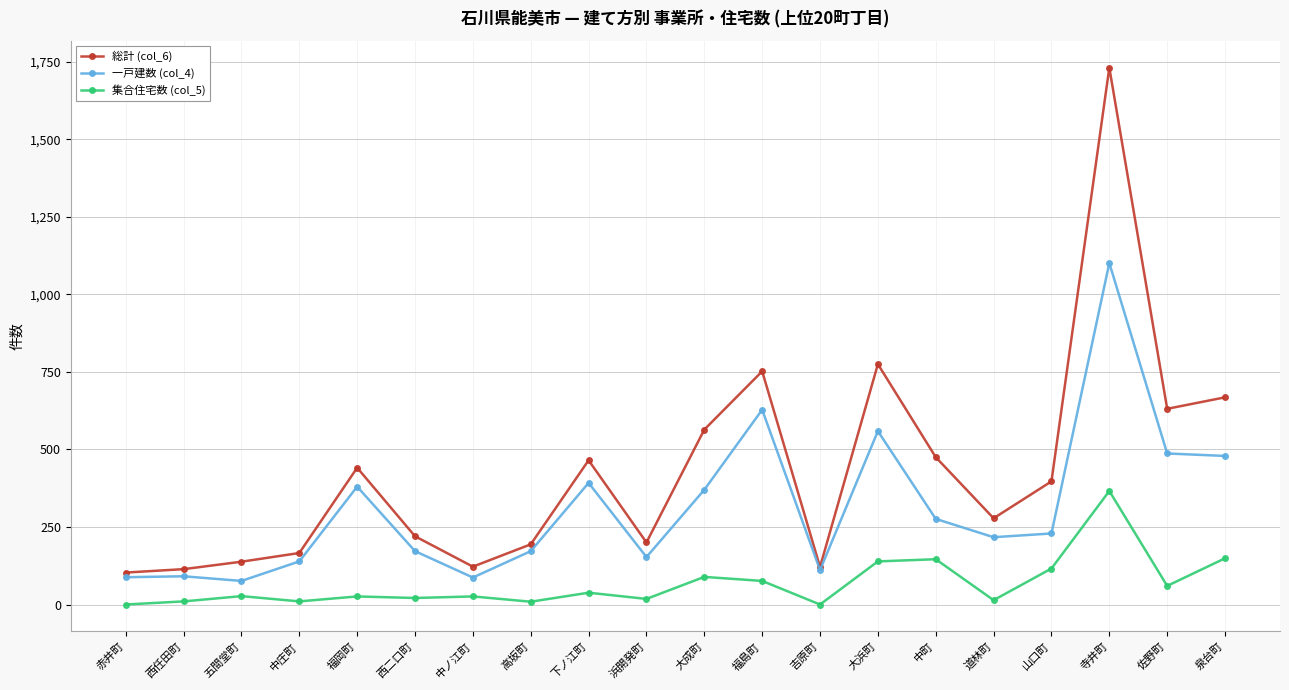

What is the difference between the highest and lowest values at 吉原町?

121